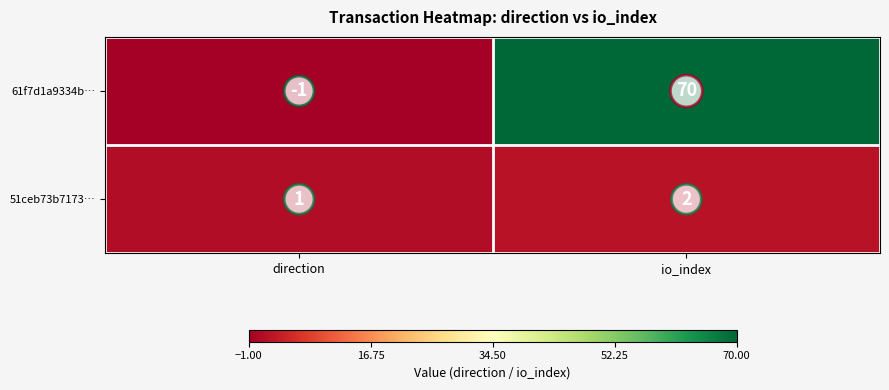

Read the 61f7d1a9334b… value at io_index, to the nearest 10.

70